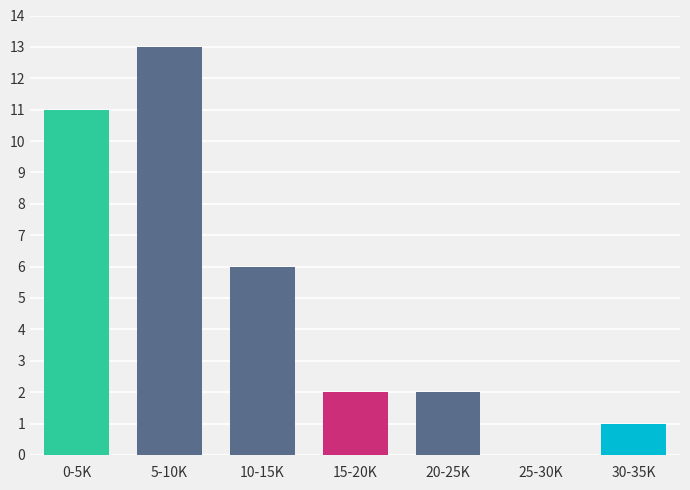

Reading left to right, what are all the values shown in this chart?

0-5K=11	5-10K=13	10-15K=6	15-20K=2	20-25K=2	25-30K=0	30-35K=1